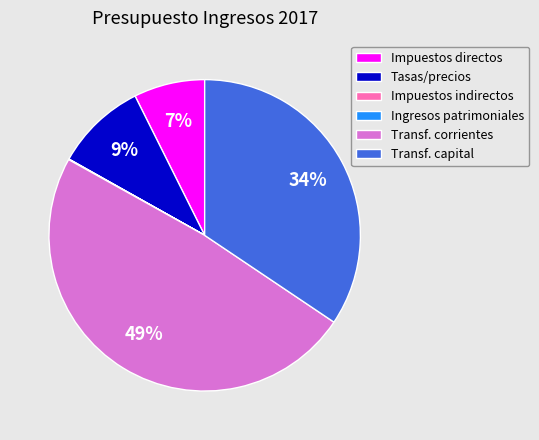

Is it true that Tasas/precios is 1% of the pie?

False